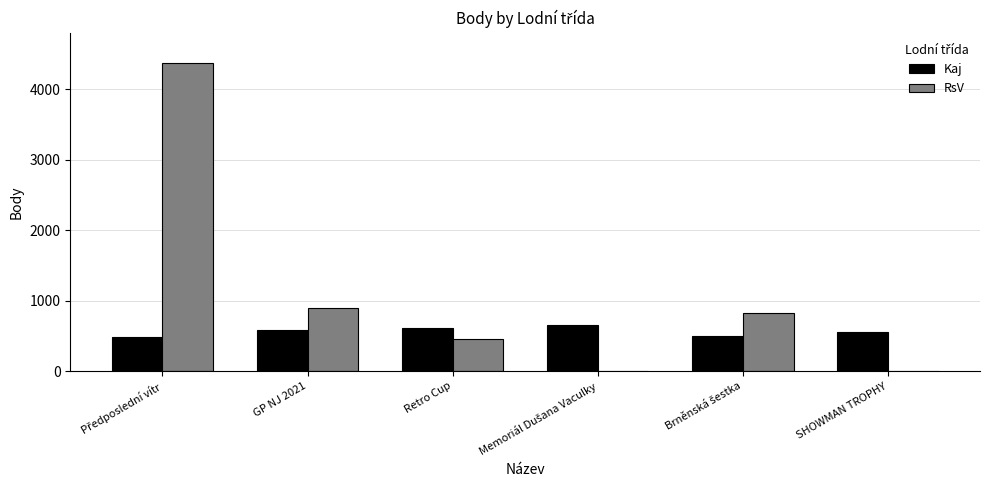

Which series changed the most between GP NJ 2021 and SHOWMAN TROPHY?

RsV